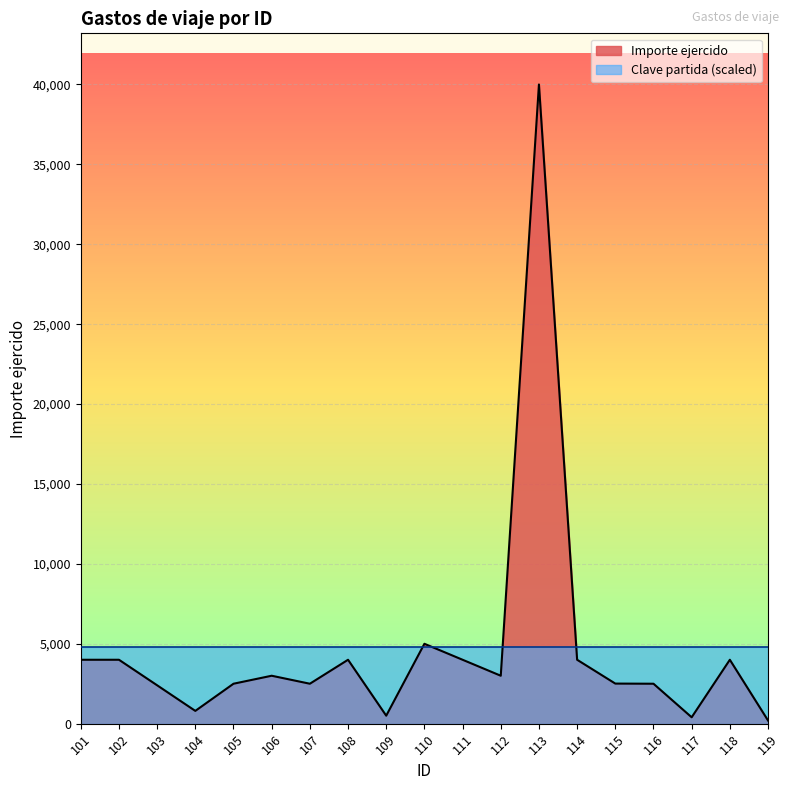

Does the chart display data point markers on the line(s)?

No